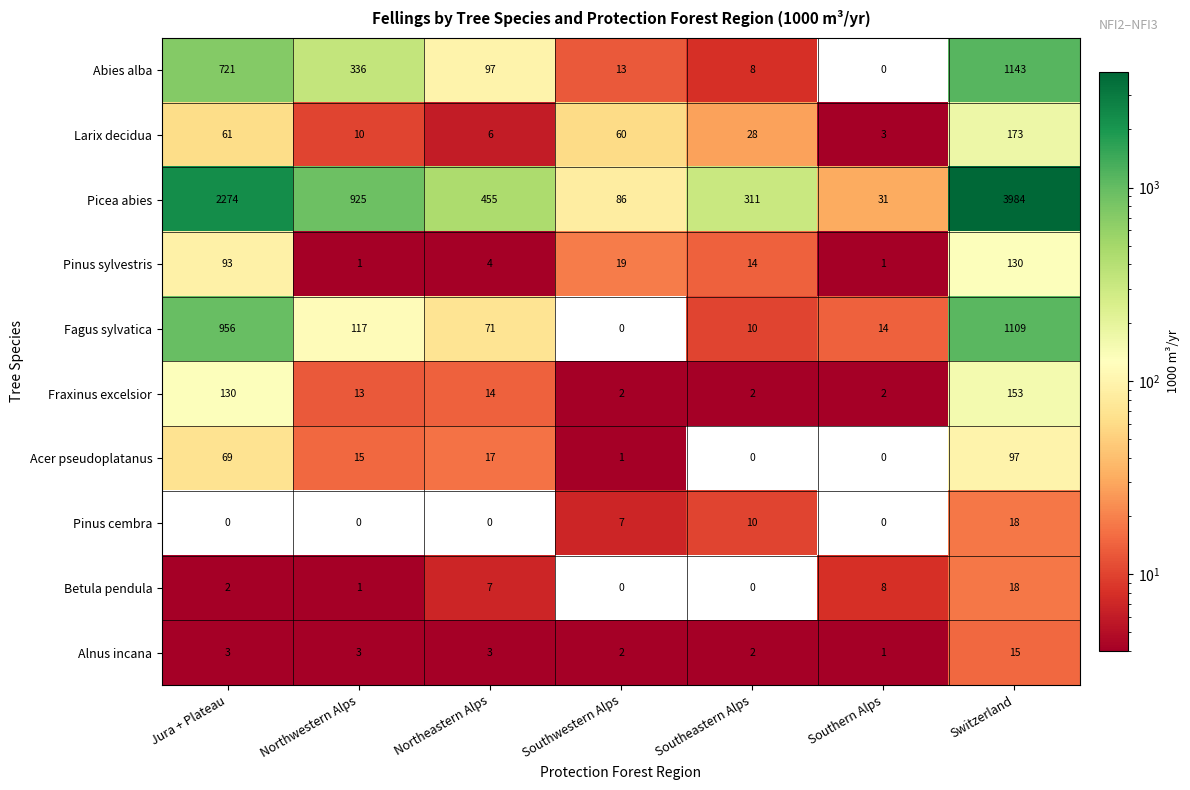

What is the difference between the second highest and second lowest values in the Fagus sylvatica series?

946